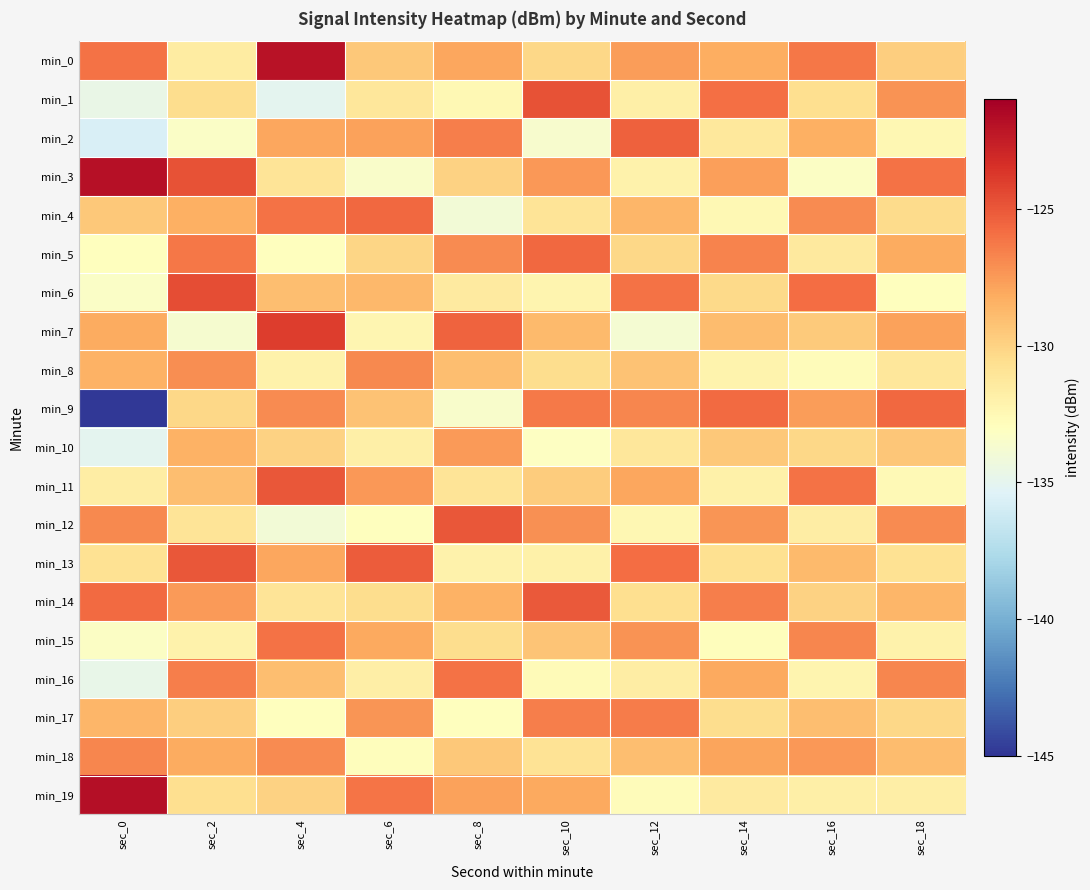

Reading left to right, list all the values displayed in this chart.

min_0: sec_0=-126.0	sec_2=-131.5	sec_4=-122.0	sec_6=-129.5	sec_8=-128.0	sec_10=-130.2	sec_12=-127.6	sec_14=-128.3	sec_16=-126.2	sec_18=-129.8
min_1: sec_0=-134.6	sec_2=-130.5	sec_4=-135.0	sec_6=-131.2	sec_8=-132.5	sec_10=-124.8	sec_12=-131.8	sec_14=-125.9	sec_16=-130.6	sec_18=-127.2
min_2: sec_0=-135.7	sec_2=-133.3	sec_4=-128.0	sec_6=-127.8	sec_8=-126.5	sec_10=-133.6	sec_12=-125.4	sec_14=-131.3	sec_16=-128.4	sec_18=-132.4
min_3: sec_0=-121.9	sec_2=-124.8	sec_4=-131.0	sec_6=-133.4	sec_8=-130.0	sec_10=-127.4	sec_12=-132.0	sec_14=-127.7	sec_16=-133.2	sec_18=-126.0
min_4: sec_0=-129.5	sec_2=-128.4	sec_4=-126.0	sec_6=-125.6	sec_8=-134.0	sec_10=-131.0	sec_12=-128.6	sec_14=-132.5	sec_16=-127.0	sec_18=-130.4
min_5: sec_0=-132.9	sec_2=-126.2	sec_4=-133.0	sec_6=-130.1	sec_8=-127.0	sec_10=-125.6	sec_12=-130.2	sec_14=-126.7	sec_16=-131.4	sec_18=-128.2
min_6: sec_0=-133.3	sec_2=-124.6	sec_4=-129.0	sec_6=-128.7	sec_8=-131.5	sec_10=-132.2	sec_12=-126.0	sec_14=-130.3	sec_16=-125.8	sec_18=-133.0
min_7: sec_0=-128.2	sec_2=-133.7	sec_4=-124.0	sec_6=-132.3	sec_8=-125.5	sec_10=-128.8	sec_12=-133.8	sec_14=-128.9	sec_16=-129.6	sec_18=-127.8
min_8: sec_0=-128.4	sec_2=-127.0	sec_4=-132.0	sec_6=-126.9	sec_8=-129.0	sec_10=-130.5	sec_12=-129.2	sec_14=-132.1	sec_16=-132.8	sec_18=-131.2
min_9: sec_0=-144.9	sec_2=-130.2	sec_4=-127.0	sec_6=-129.2	sec_8=-133.5	sec_10=-126.3	sec_12=-126.8	sec_14=-125.7	sec_16=-127.6	sec_18=-125.6
min_10: sec_0=-135.0	sec_2=-128.5	sec_4=-130.0	sec_6=-131.8	sec_8=-127.5	sec_10=-133.1	sec_12=-131.2	sec_14=-129.5	sec_16=-130.2	sec_18=-129.4
min_11: sec_0=-131.6	sec_2=-129.0	sec_4=-125.0	sec_6=-127.4	sec_8=-131.0	sec_10=-129.7	sec_12=-128.0	sec_14=-131.9	sec_16=-126.0	sec_18=-132.6
min_12: sec_0=-126.8	sec_2=-131.0	sec_4=-134.0	sec_6=-133.0	sec_8=-125.0	sec_10=-127.1	sec_12=-132.4	sec_14=-127.3	sec_16=-131.6	sec_18=-127.0
min_13: sec_0=-130.8	sec_2=-125.0	sec_4=-128.0	sec_6=-125.2	sec_8=-132.0	sec_10=-131.9	sec_12=-125.8	sec_14=-130.7	sec_16=-128.8	sec_18=-130.8
min_14: sec_0=-125.8	sec_2=-127.5	sec_4=-131.0	sec_6=-130.5	sec_8=-128.5	sec_10=-125.1	sec_12=-130.6	sec_14=-126.5	sec_16=-130.0	sec_18=-128.6
min_15: sec_0=-133.3	sec_2=-132.0	sec_4=-126.0	sec_6=-128.1	sec_8=-130.5	sec_10=-129.3	sec_12=-127.2	sec_14=-132.9	sec_16=-126.8	sec_18=-132.0
min_16: sec_0=-134.8	sec_2=-126.5	sec_4=-129.0	sec_6=-131.7	sec_8=-126.0	sec_10=-132.7	sec_12=-131.6	sec_14=-128.1	sec_16=-132.2	sec_18=-126.8
min_17: sec_0=-128.6	sec_2=-129.8	sec_4=-133.0	sec_6=-127.3	sec_8=-133.0	sec_10=-126.5	sec_12=-126.4	sec_14=-130.5	sec_16=-129.0	sec_18=-130.2
min_18: sec_0=-126.7	sec_2=-128.2	sec_4=-127.0	sec_6=-132.9	sec_8=-129.5	sec_10=-130.9	sec_12=-129.0	sec_14=-127.9	sec_16=-127.4	sec_18=-128.9
min_19: sec_0=-121.8	sec_2=-130.6	sec_4=-130.0	sec_6=-126.1	sec_8=-127.8	sec_10=-128.1	sec_12=-132.8	sec_14=-131.5	sec_16=-131.8	sec_18=-131.7